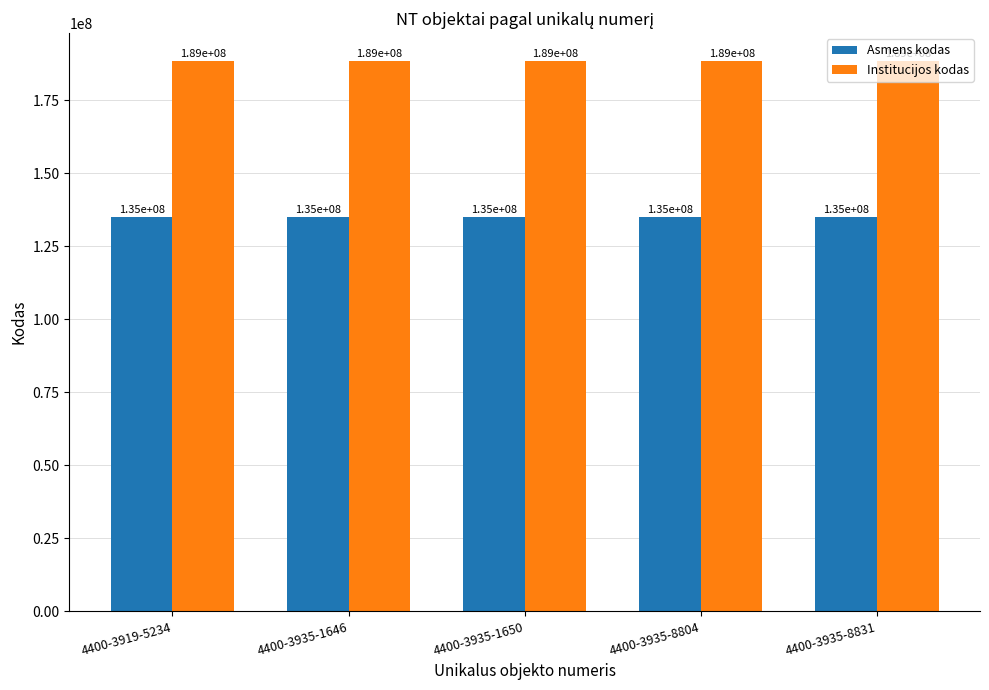

What are all the series names shown in the legend?

Asmens kodas, Institucijos kodas